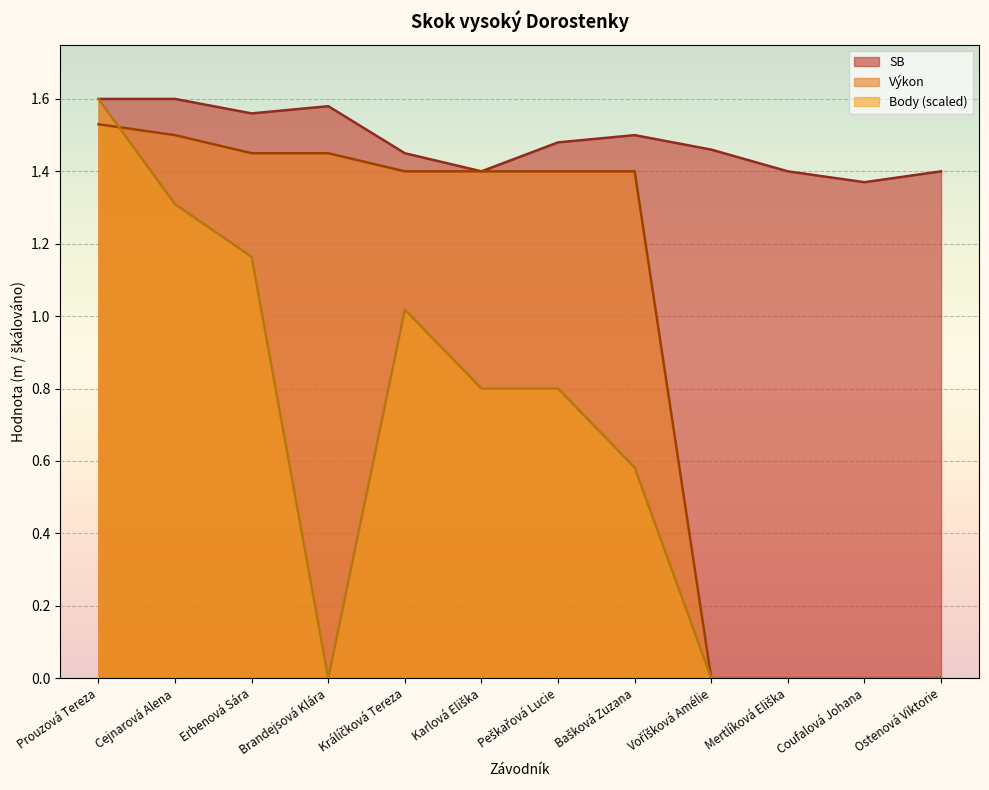

What are all the series names shown in the legend?

SB, Výkon, Body (scaled)